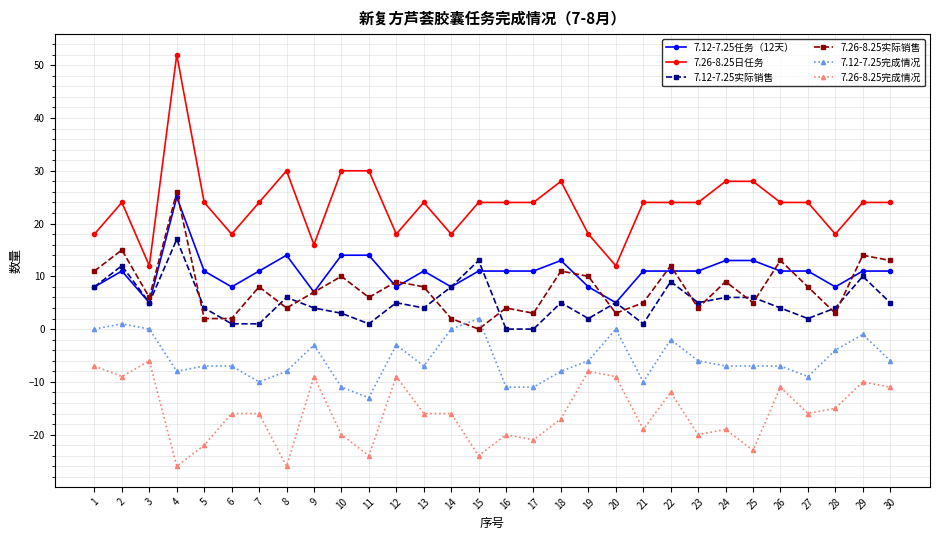

What is the difference between the maximum and minimum values in the 7.26-8.25日任务 series?

40